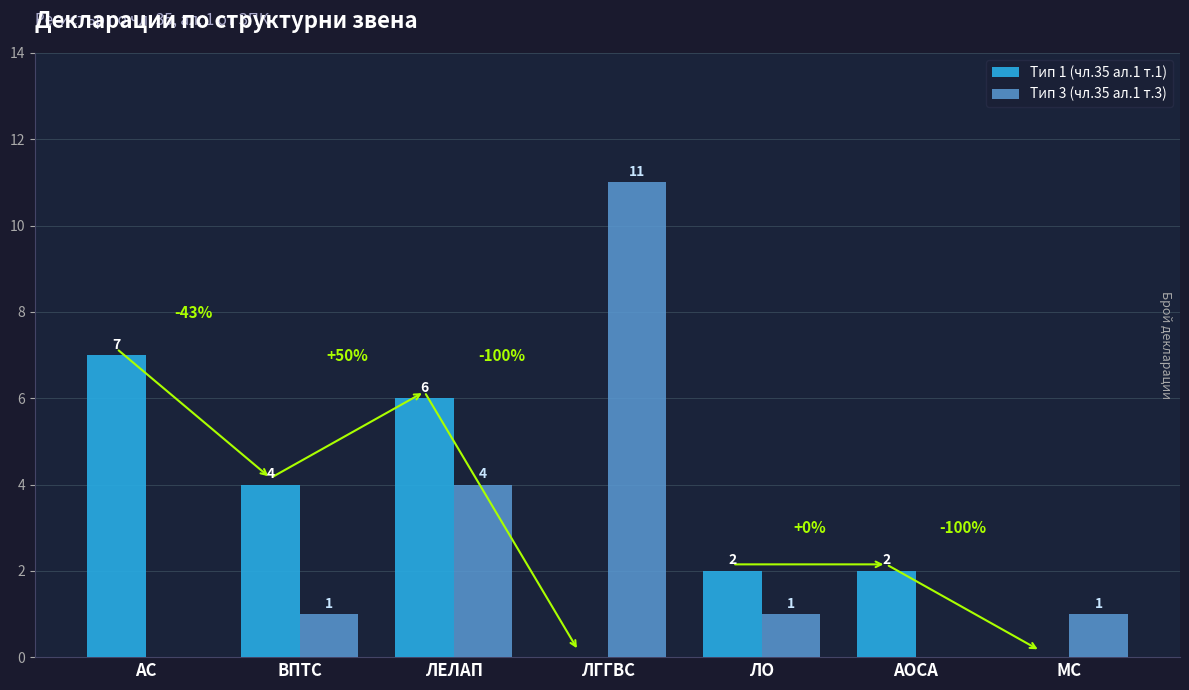

What is the sum of all Тип 3 (чл.35 ал.1 т.3) values?

18